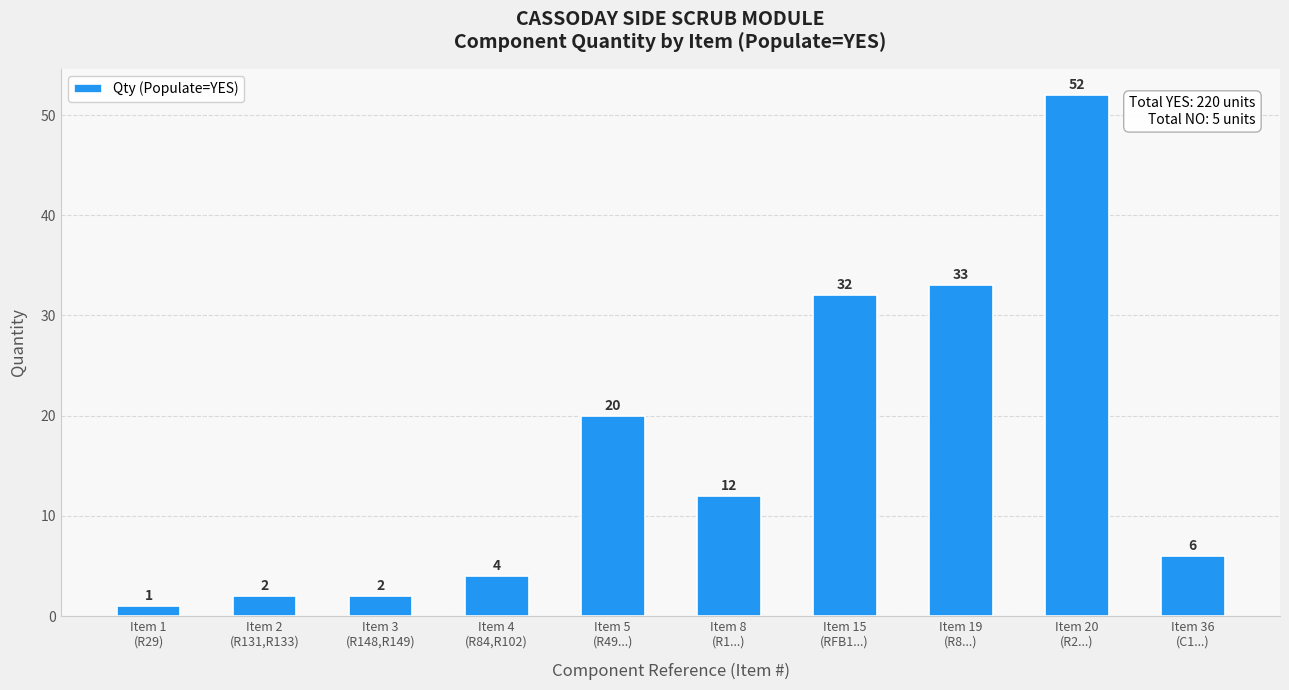

What is the difference between the second highest and second lowest values?

31